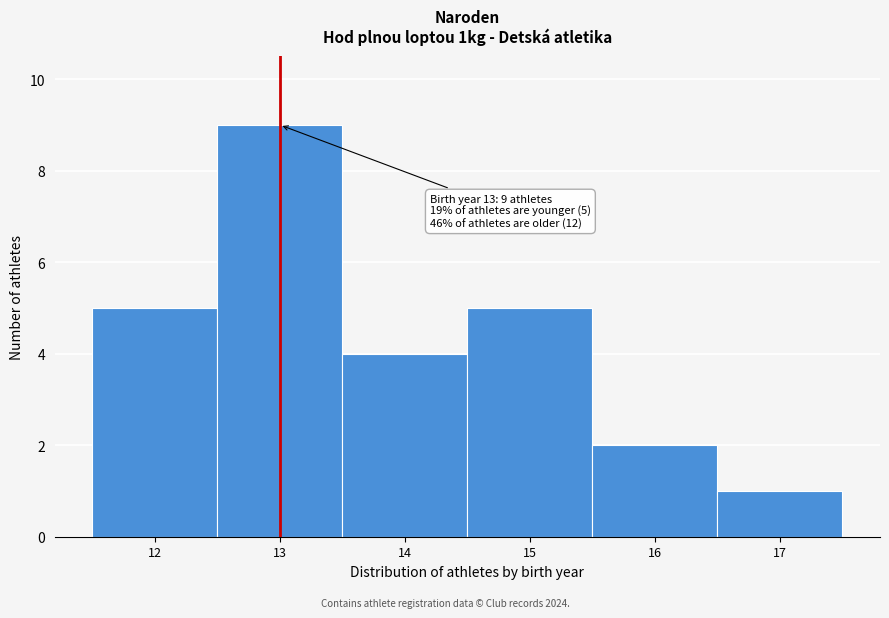

Over which range of the x-axis is the bar tallest?

12.5 to 13.5